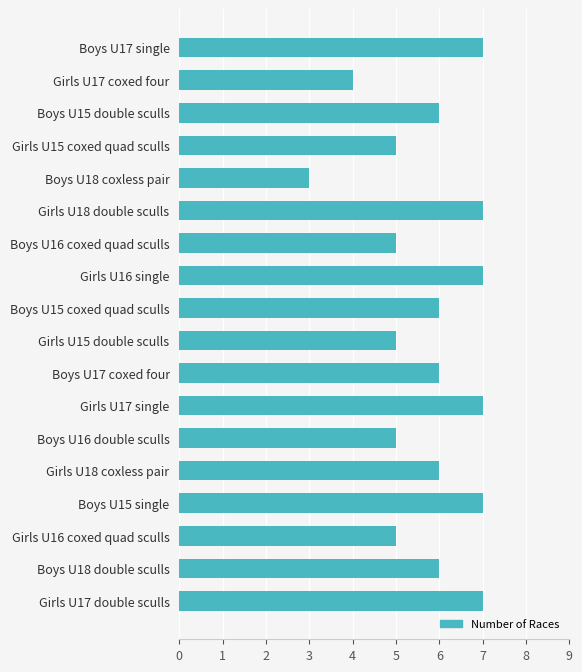

Count the values in the range 5 to 7.

16